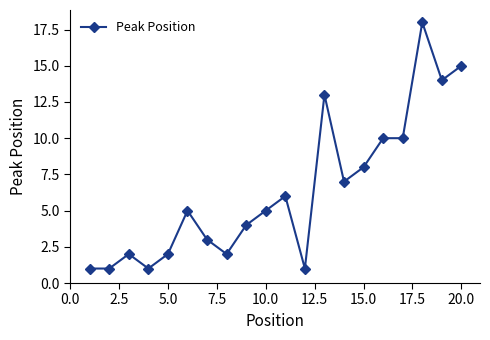

True or false: there are more than 0 points higher than both neighbors.

True